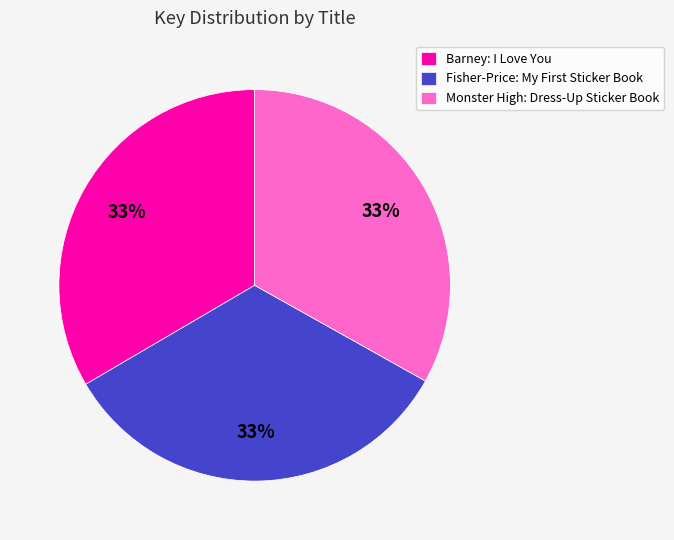

Does any single category account for the majority?

No